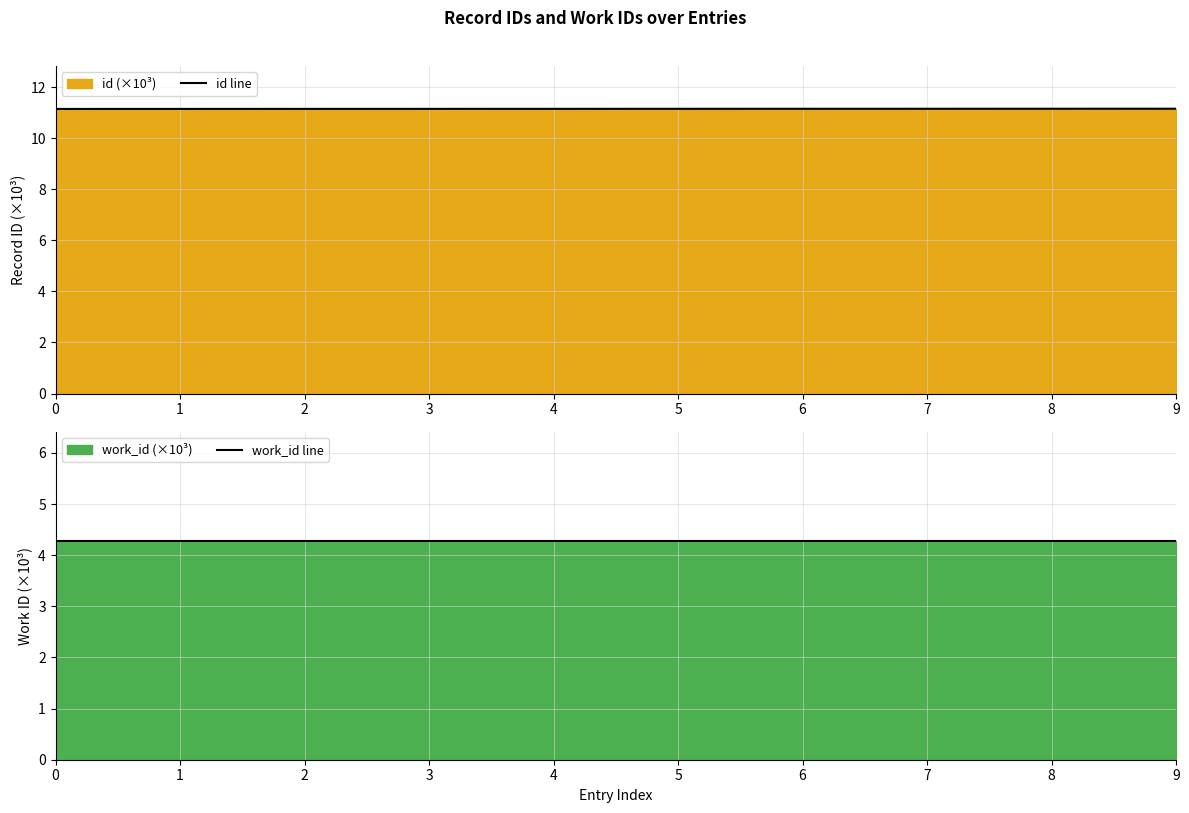

Rank the series by their average value, from highest to lowest.

id line, work_id line